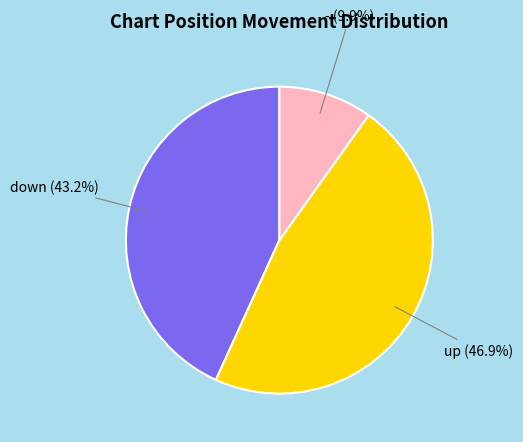

To the nearest percent, what is the combined percentage of - and up?

57%